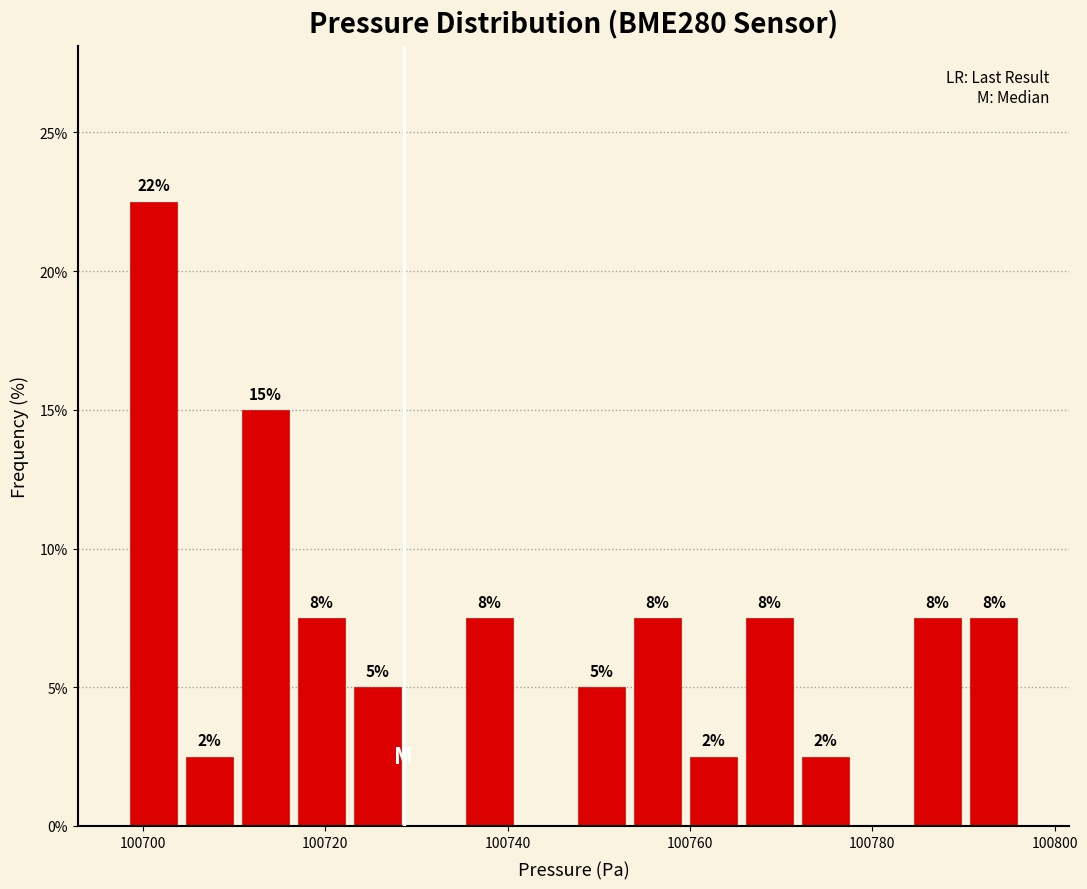

Read against the x-axis, roughly where is the centre of the tallest bar?

100702